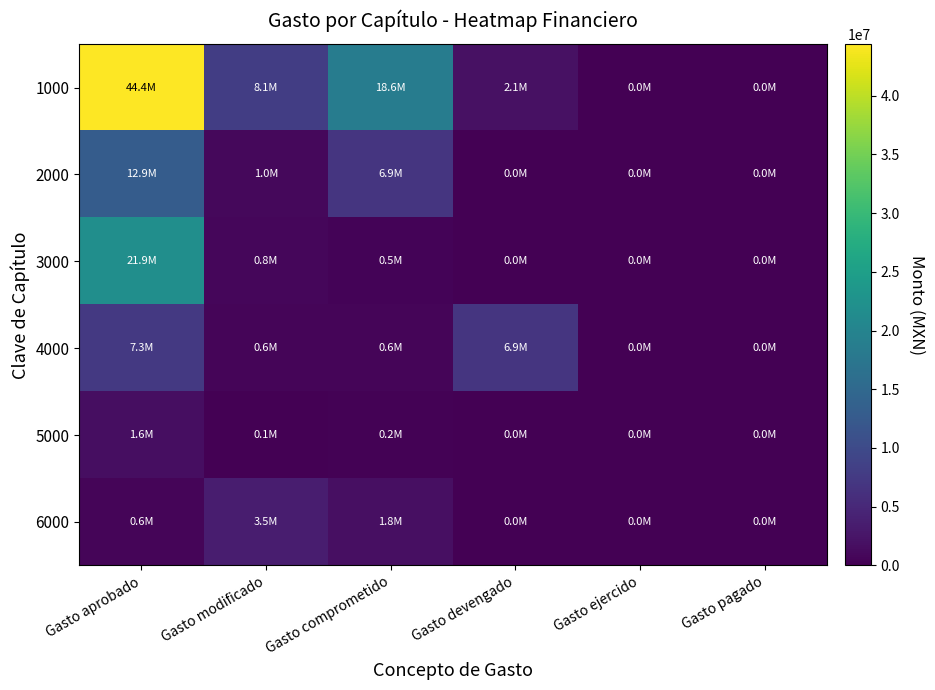

Reading left to right, extract all data points from this chart.

1000: Gasto aprobado=44386171.4	Gasto modificado=8121170.8	Gasto comprometido=18633955.7	Gasto devengado=2054000.0	Gasto ejercido=0.0	Gasto pagado=0.0
2000: Gasto aprobado=12928831.2	Gasto modificado=1026555.4	Gasto comprometido=6910436.0	Gasto devengado=0.0	Gasto ejercido=0.0	Gasto pagado=0.0
3000: Gasto aprobado=21904320.0	Gasto modificado=784120.0	Gasto comprometido=459472.0	Gasto devengado=0.0	Gasto ejercido=0.0	Gasto pagado=0.0
4000: Gasto aprobado=7326545.2	Gasto modificado=571195.2	Gasto comprometido=590520.0	Gasto devengado=6905048.8	Gasto ejercido=0.0	Gasto pagado=0.0
5000: Gasto aprobado=1596500.0	Gasto modificado=135635.7	Gasto comprometido=202460.0	Gasto devengado=0.0	Gasto ejercido=0.0	Gasto pagado=0.0
6000: Gasto aprobado=629975.0	Gasto modificado=3468400.0	Gasto comprometido=1773847.7	Gasto devengado=0.0	Gasto ejercido=0.0	Gasto pagado=0.0